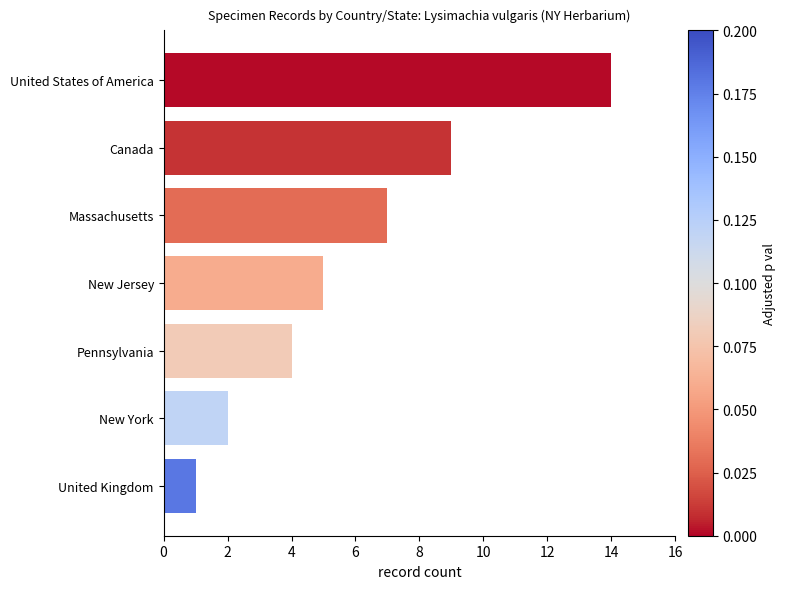

What is the label of the 1st bar from the top?

United States of America